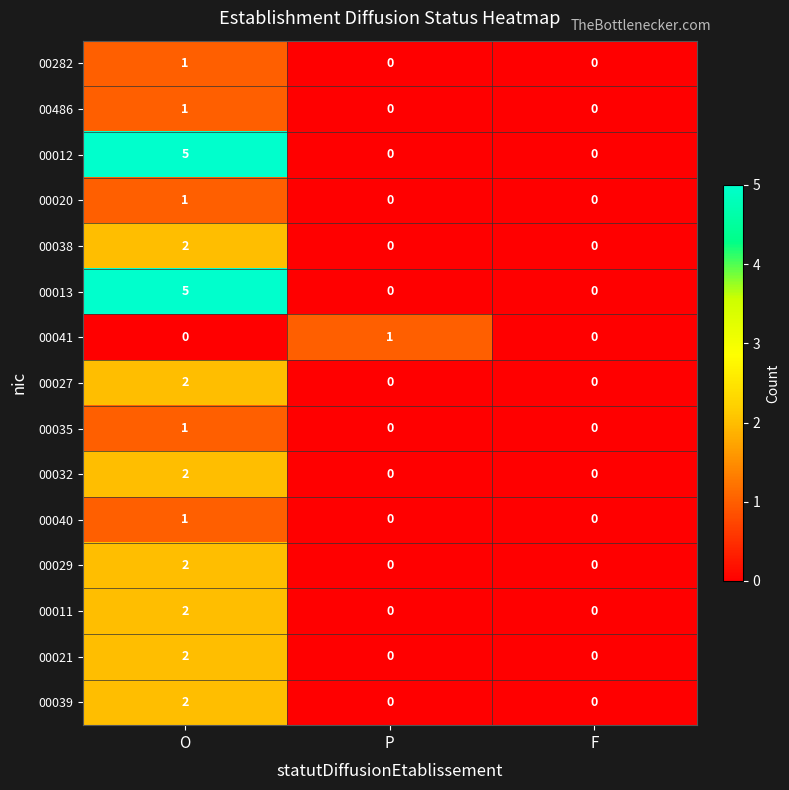

Between P and F, which series saw the biggest shift?

00041